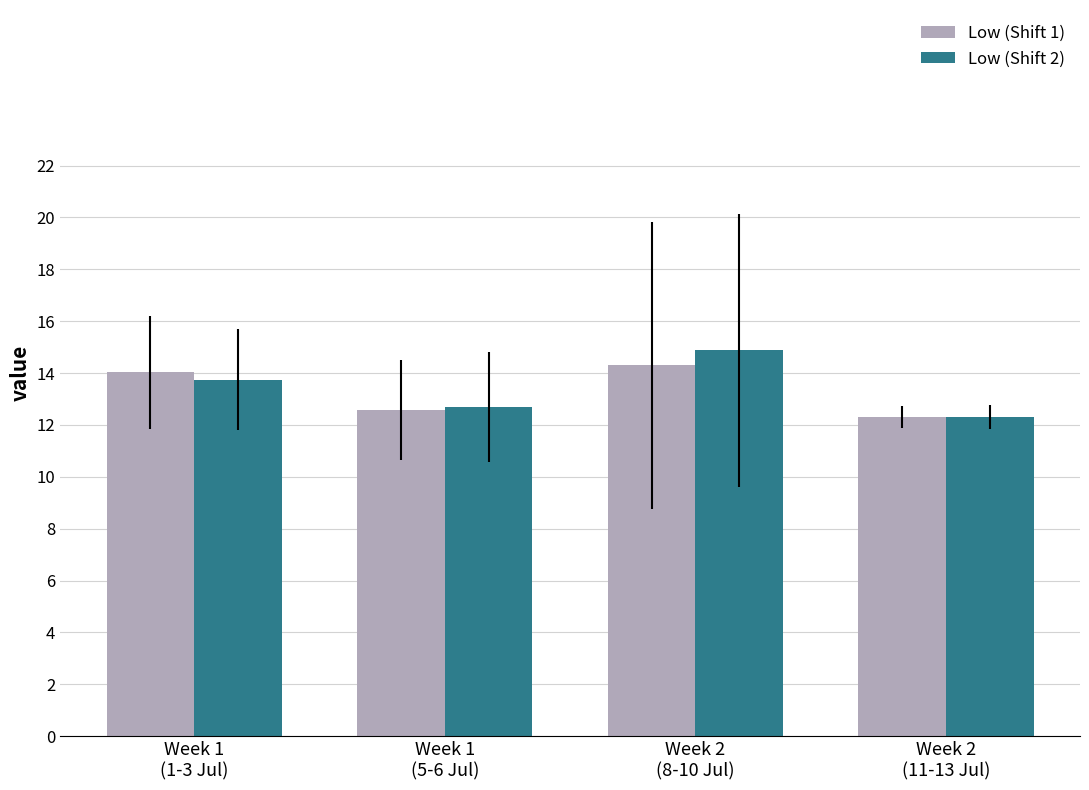

Which series has the largest range (max minus min)?

Low (Shift 2)